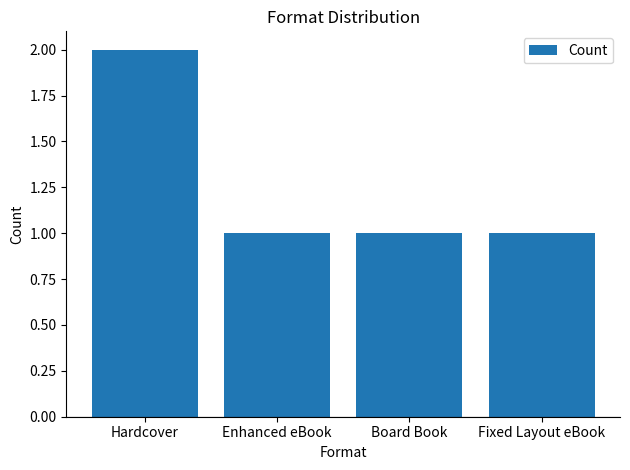

What value does the data have at Board Book?

1